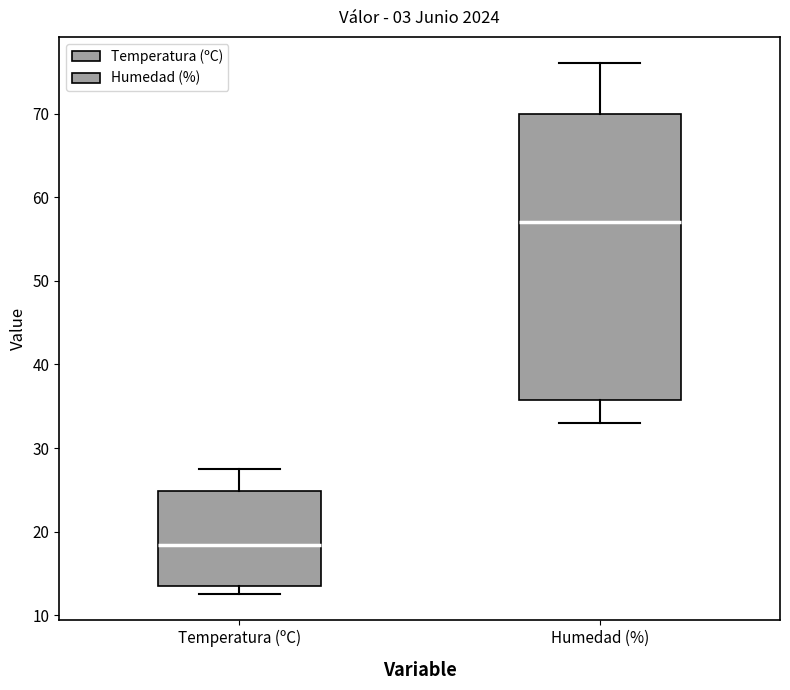

Reading left to right, transcribe this box plot: for each box, give where its median line is, the range the box spans, and where its two whiskers end, as read against the y-axis. The values are not printed on the chart, so give them approximately, as read against the axis.

Temperatura (ºC): median 18, box 14 to 25, whiskers 13 to 28
Humedad (%): median 57, box 36 to 70, whiskers 33 to 76